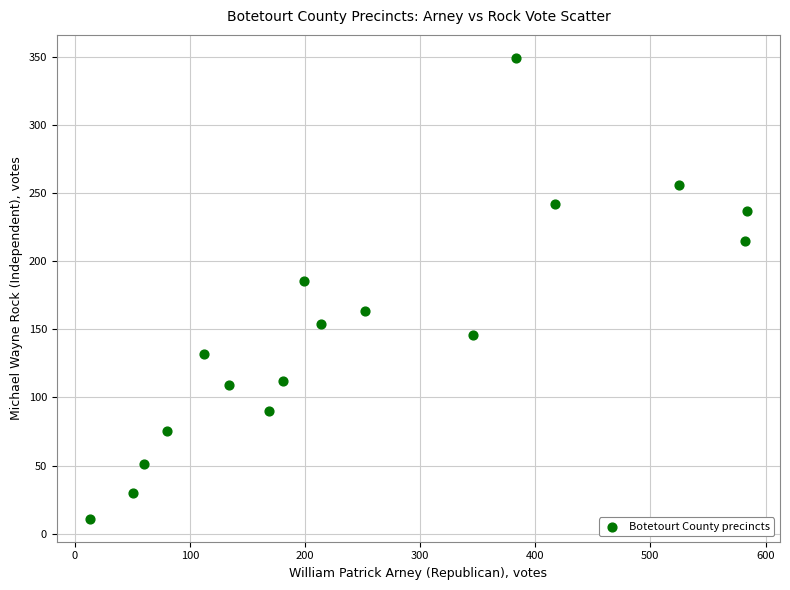

What Y value in the scatter plot is closest to 180?

185